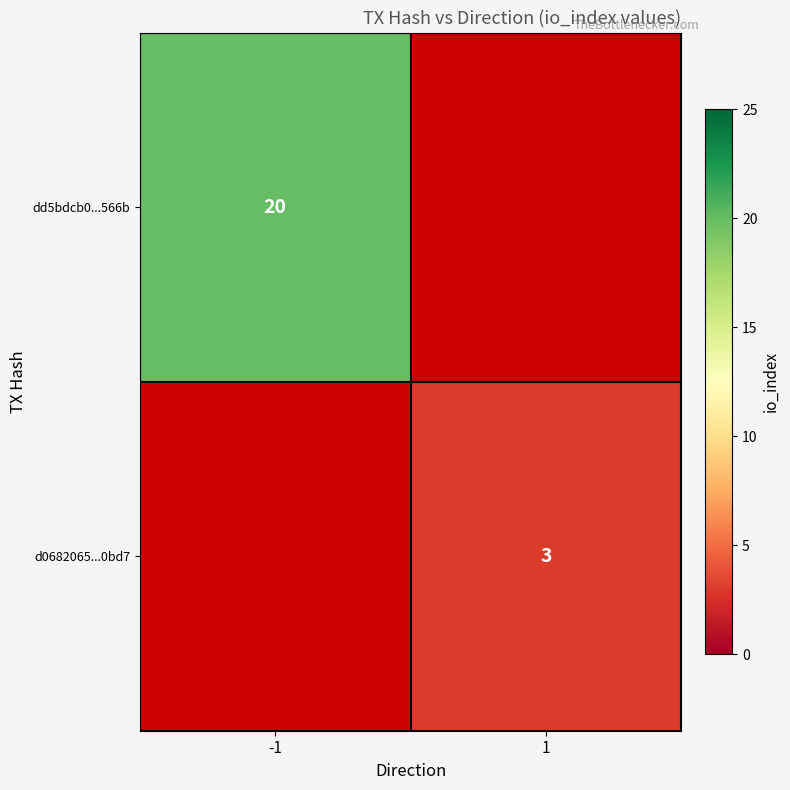

Which has a higher value, 1 or -1?

-1